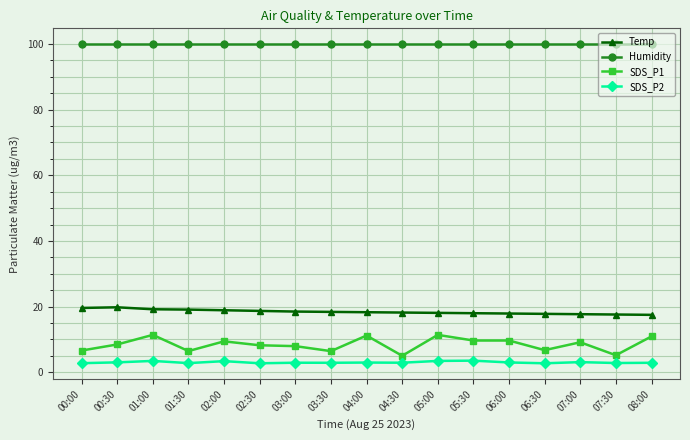

What is the total value across all series at 05:30?

131.1